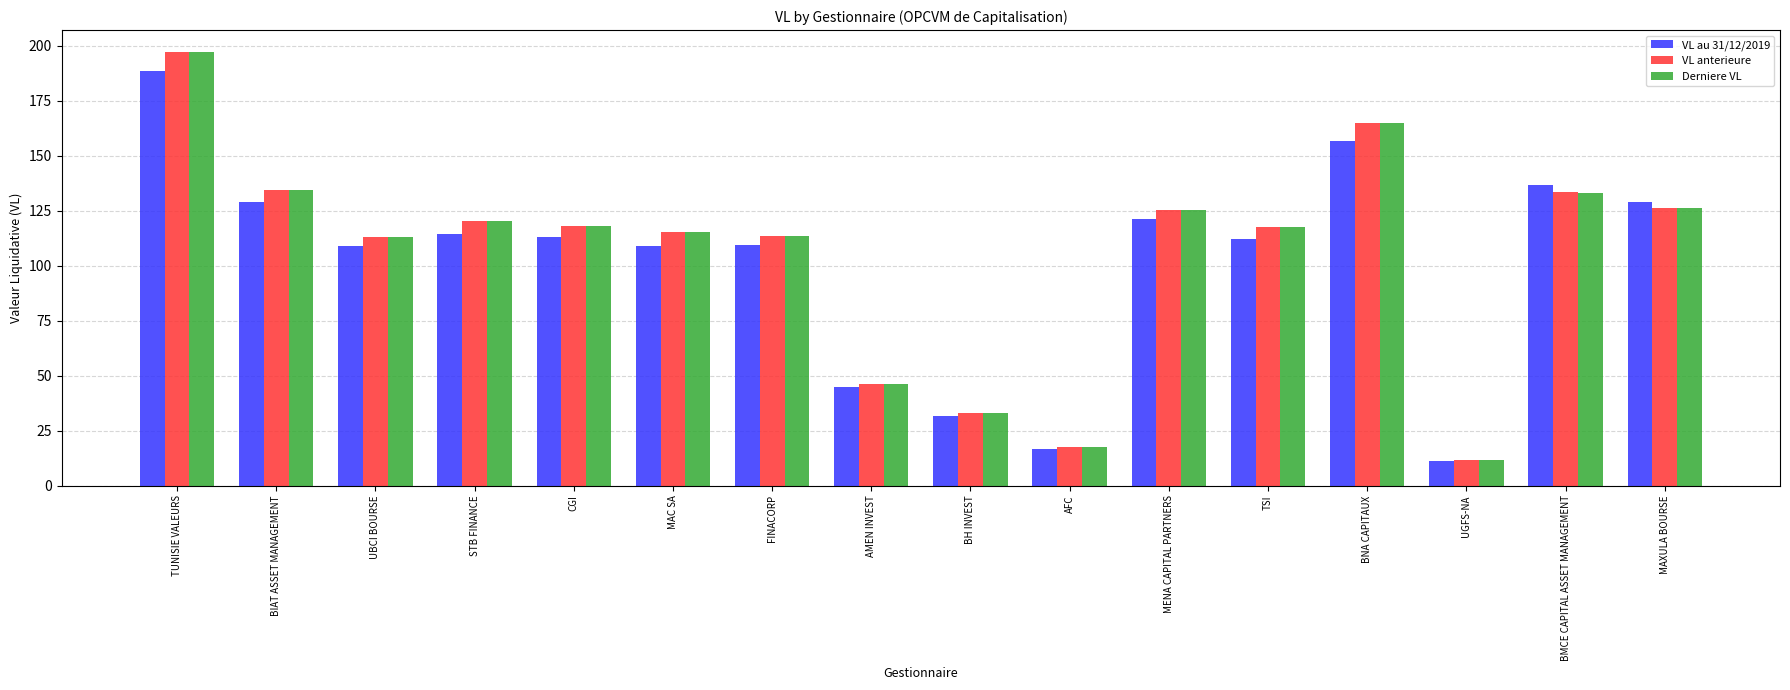

How many data points does each series have?

16